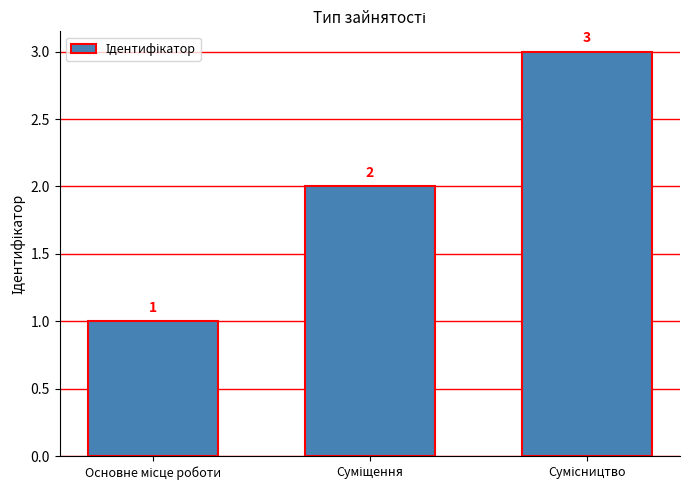

What is the sum of all values?

6